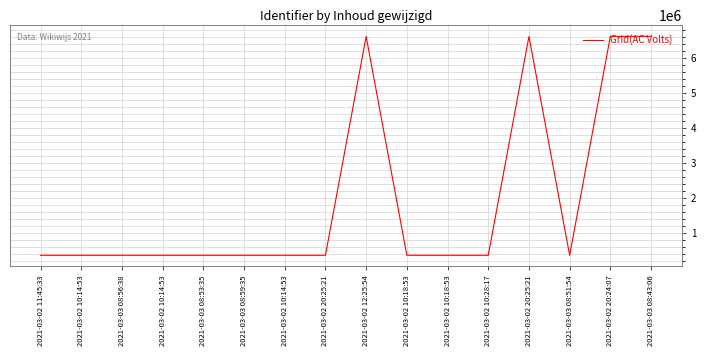

Reading left to right, transcribe all the data shown in this chart.

362633	362639	362641	362644	362647	362649	362658	362662	6607735	362796	362668	362670	6607715	362676	6608844	6609137